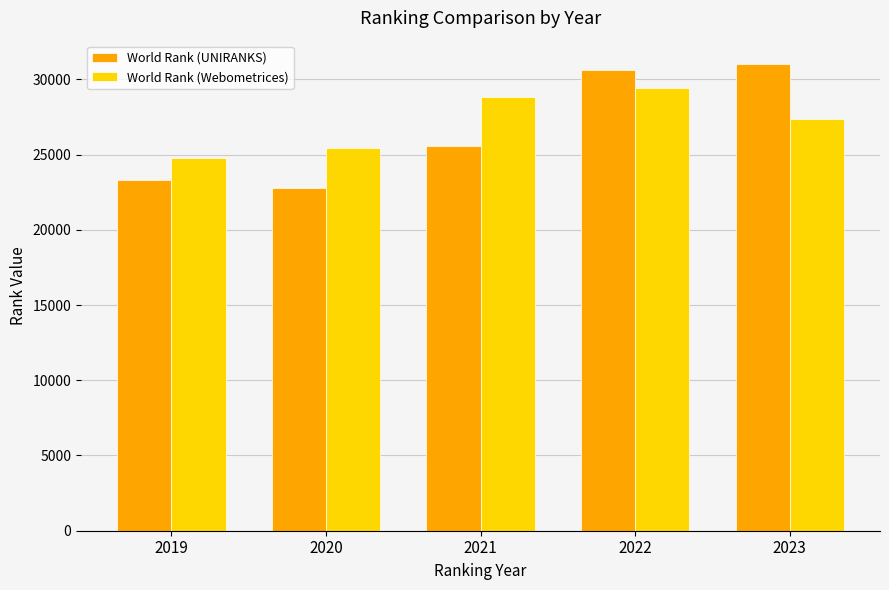

Which series changed the most between 2020 and 2023?

World Rank (UNIRANKS)